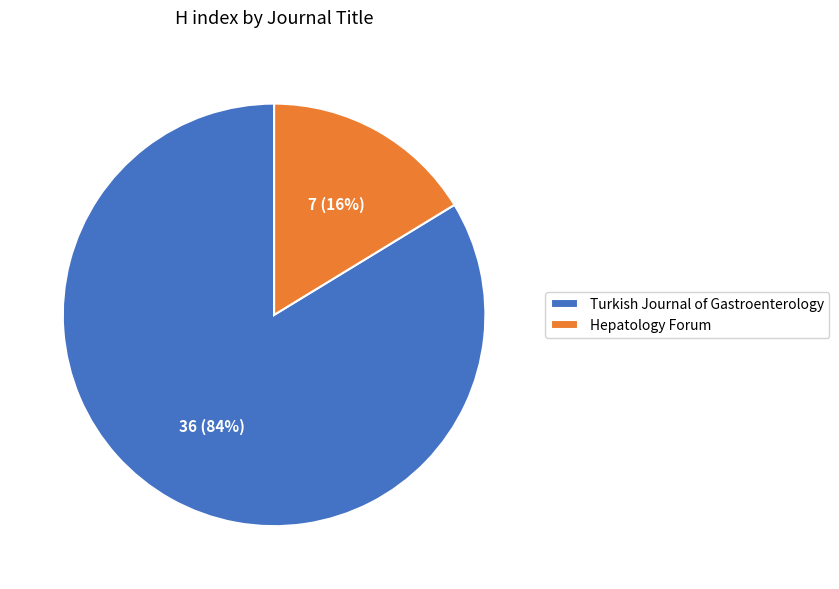

Which has a higher value, Hepatology Forum or Turkish Journal of Gastroenterology?

Turkish Journal of Gastroenterology